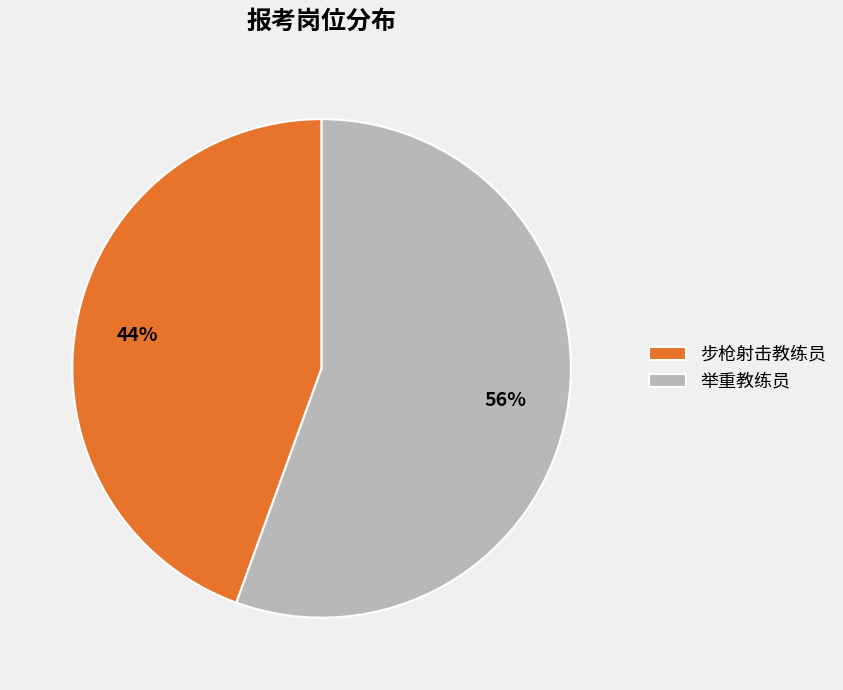

Count the number of slices in the pie.

2